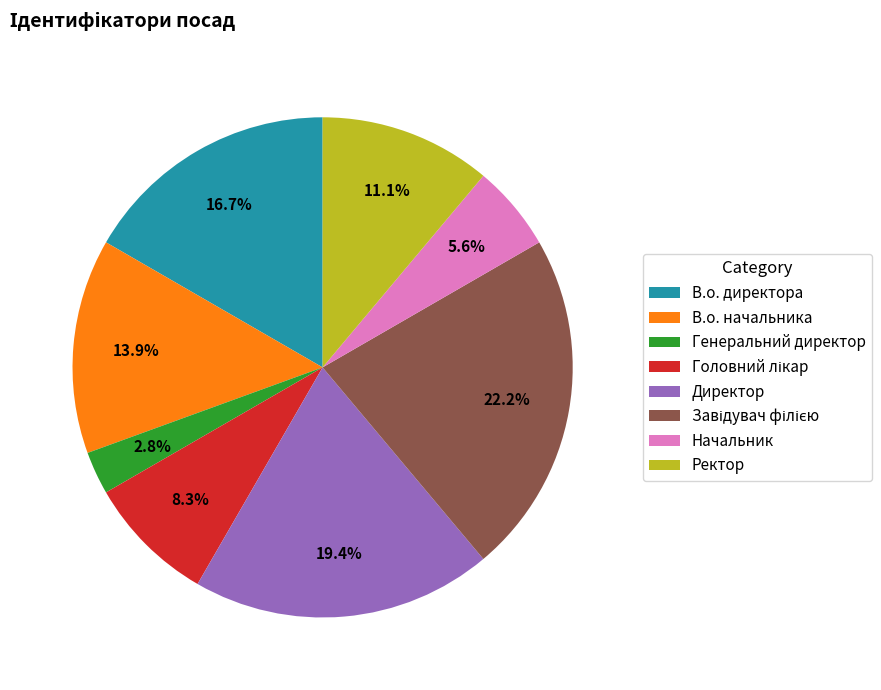

Does В.о. директора account for over 50% of the chart?

No